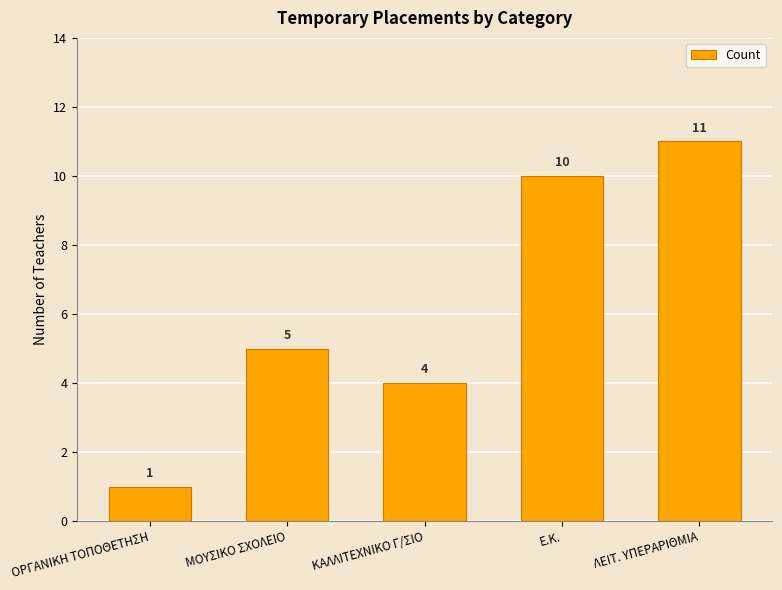

What is the sum of all values?

31